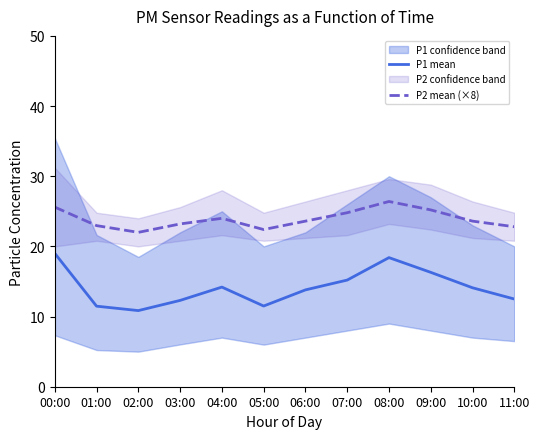

What is the label of the 4th point from the left?

03:00